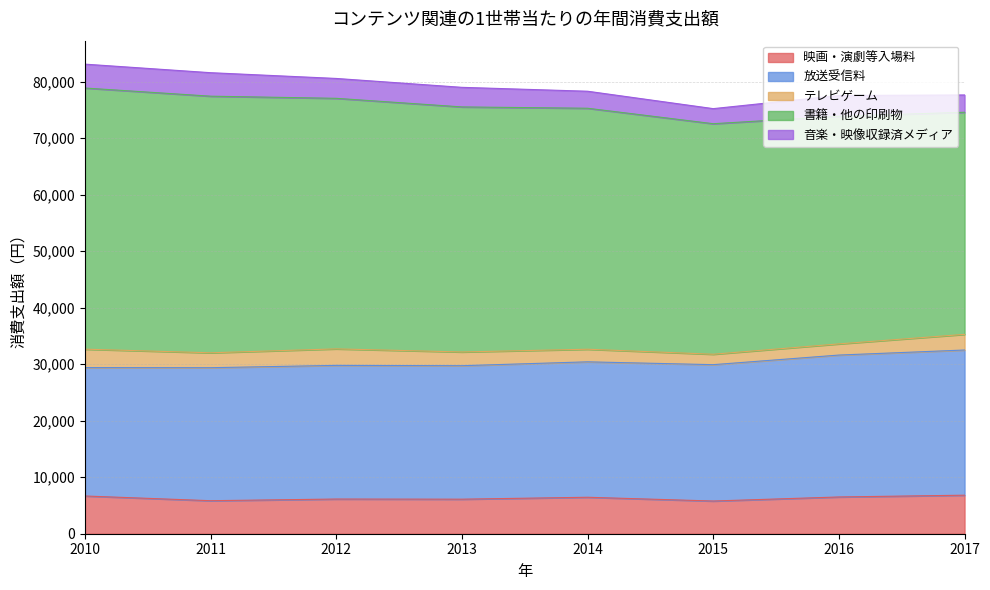

The 書籍・他の印刷物 series shows 60663 at 2017. True or false?

False